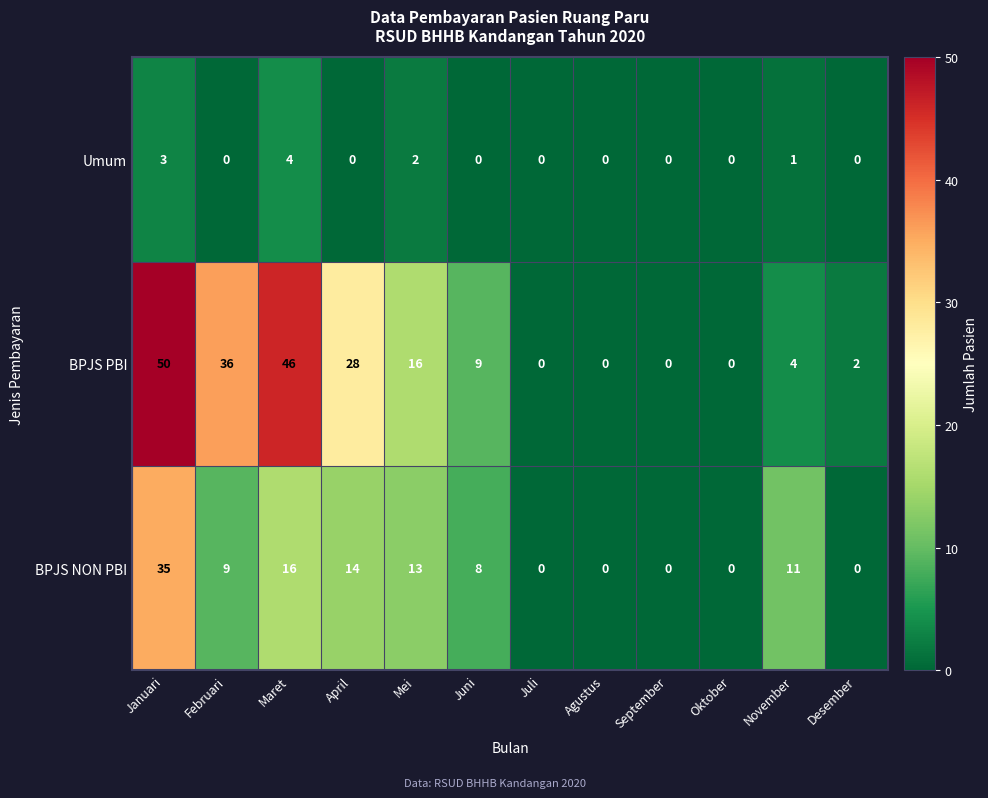

Count the number of categories in the chart.

12